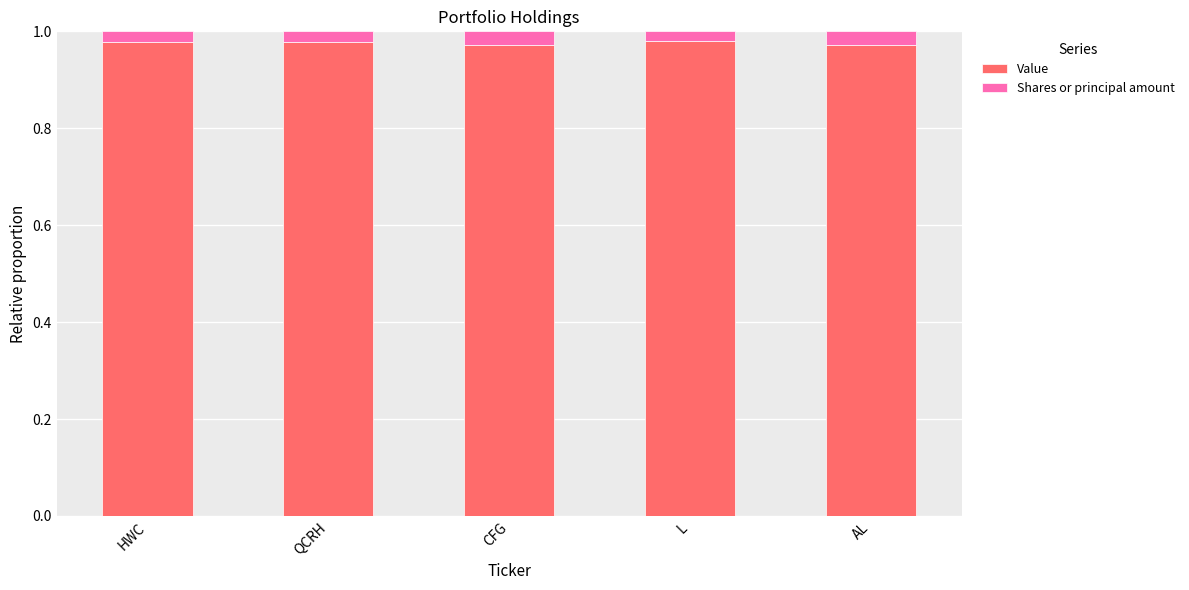

True or false: Value has a value of 0.3 at CFG.

False